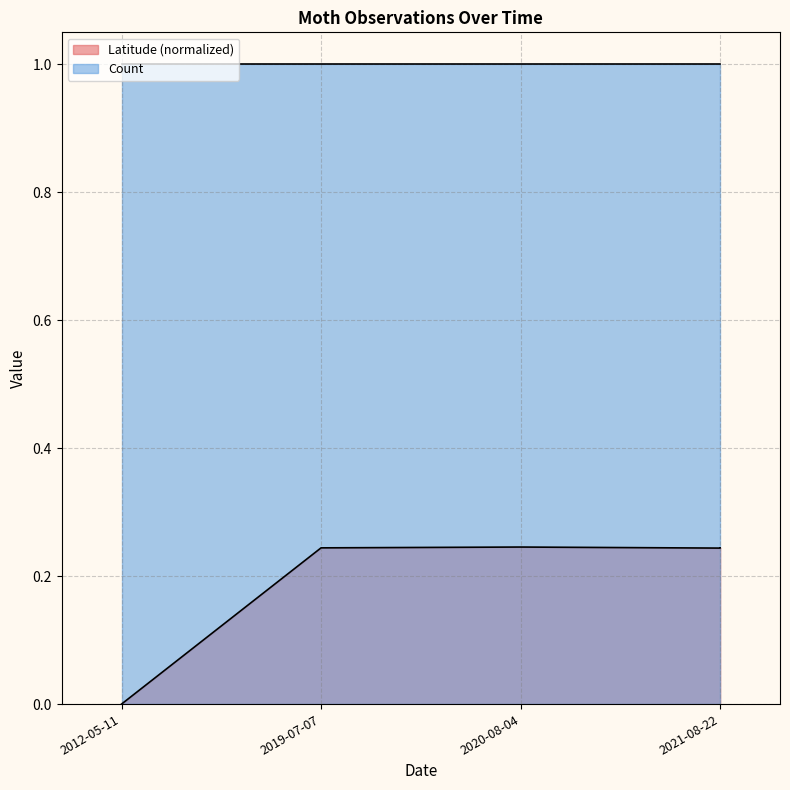

How many values are between 0 and 1?

7